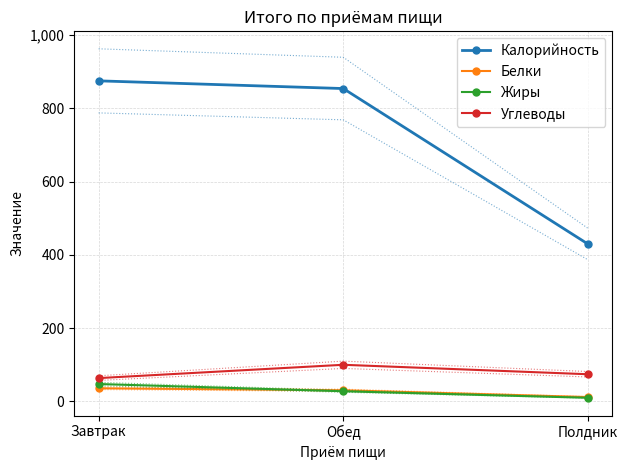

How many categories are shown in the chart?

3